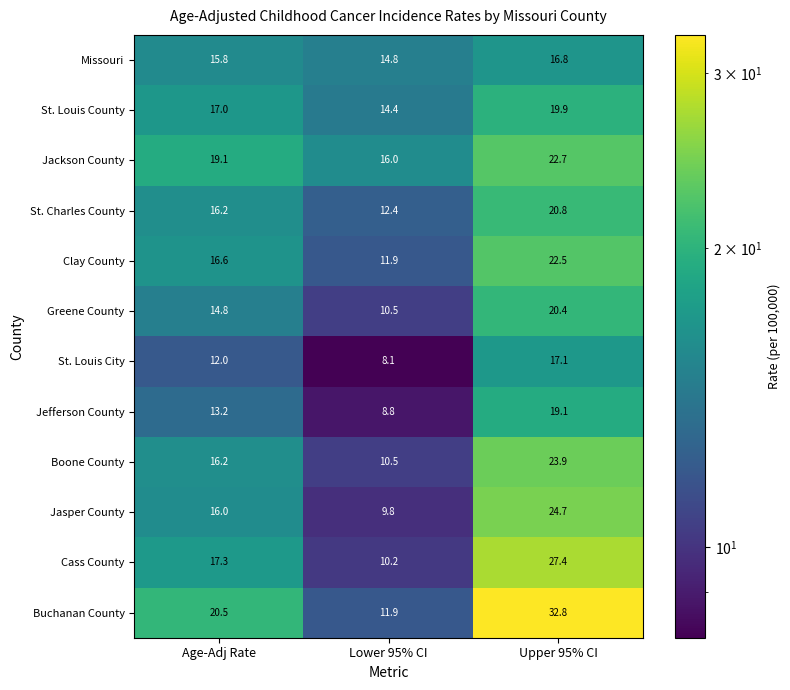

What is the total value across all series at Upper 95% CI?

268.1